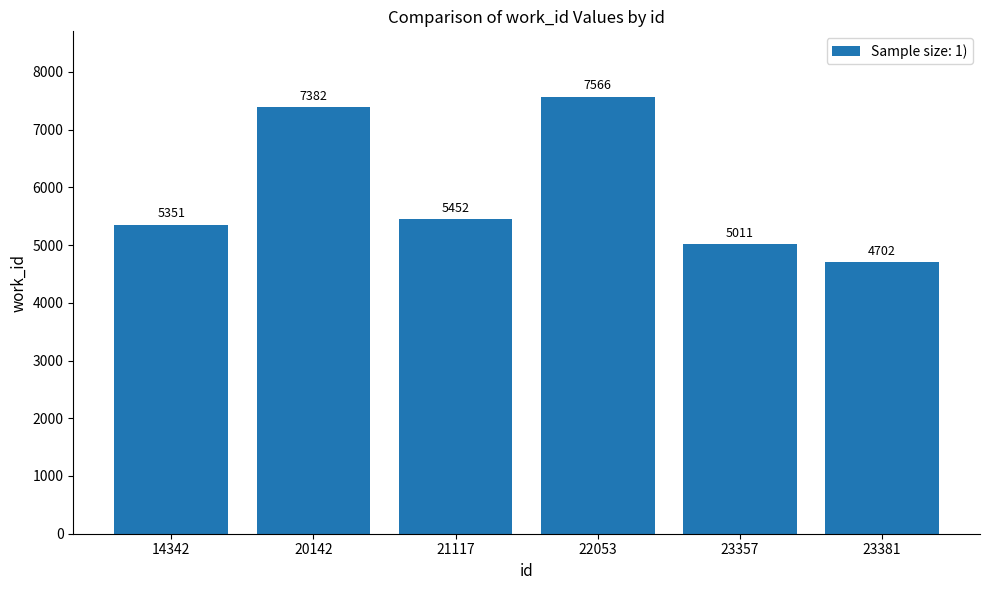

Rank the categories by value from lowest to highest.

23381, 23357, 14342, 21117, 20142, 22053